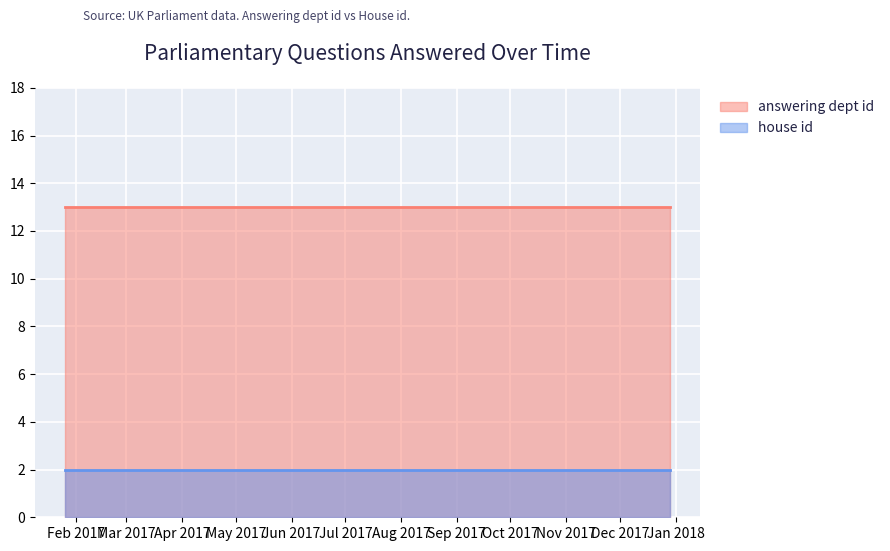

The value of house id at 2017-01-26 is 2. True or false?

True